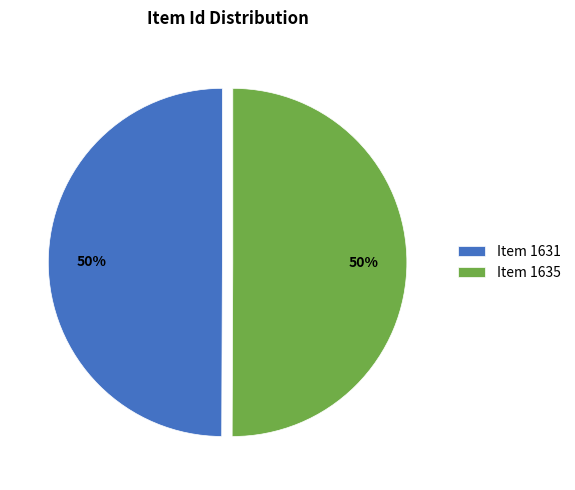

Approximately how many times larger is the value at Item 1635 compared to Item 1631?

1.0